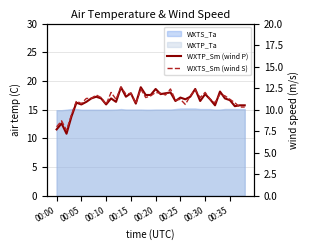

How many lines are shown in the chart?

2